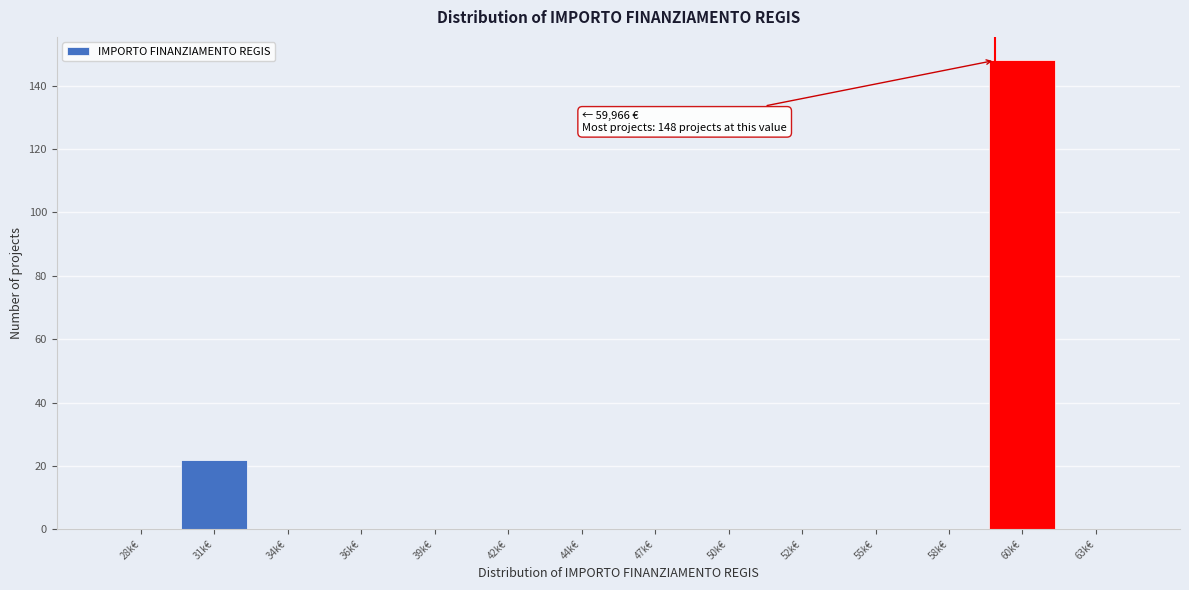

Reading left to right, extract all data points from this chart.

28k€=0	31k€=22	34k€=0	36k€=0	39k€=0	42k€=0	44k€=0	47k€=0	50k€=0	52k€=0	55k€=0	58k€=0	60k€=148	63k€=0